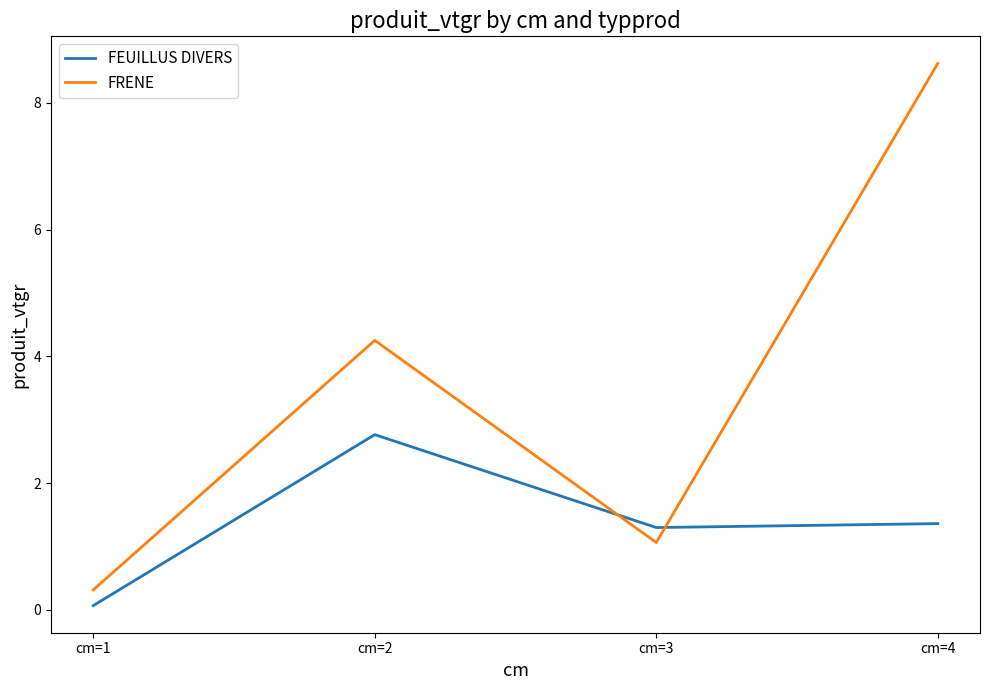

Count the FEUILLUS DIVERS values in the range 1 to 2.

2